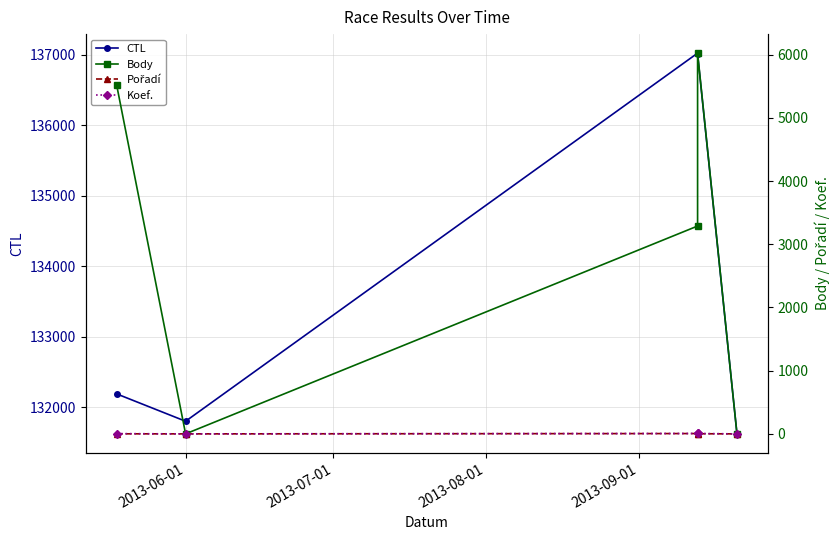

What are all the series names shown in the legend?

CTL, Body, Pořadí, Koef.